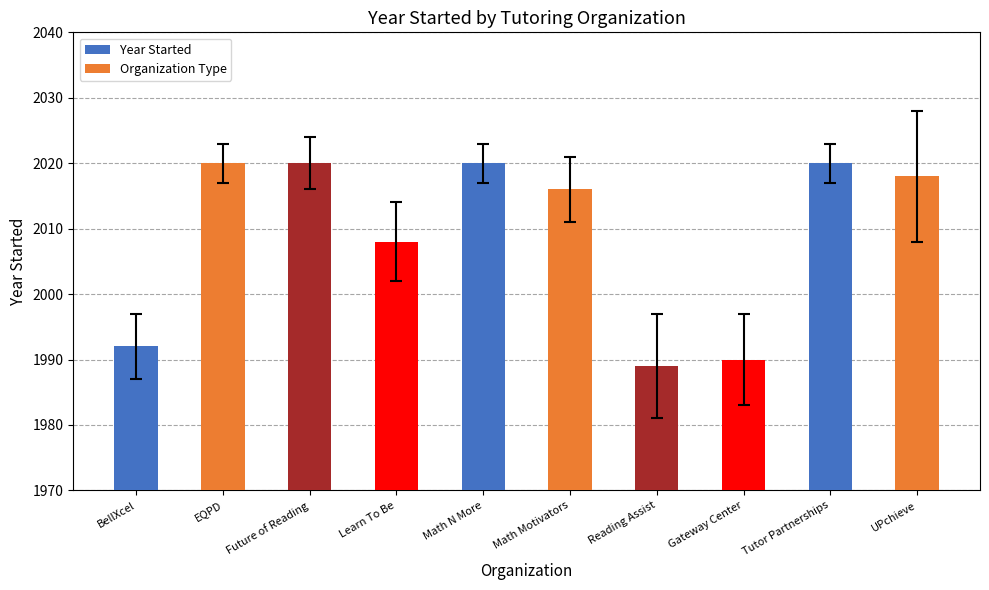

What is the value of the 10th bar from the left?

2018